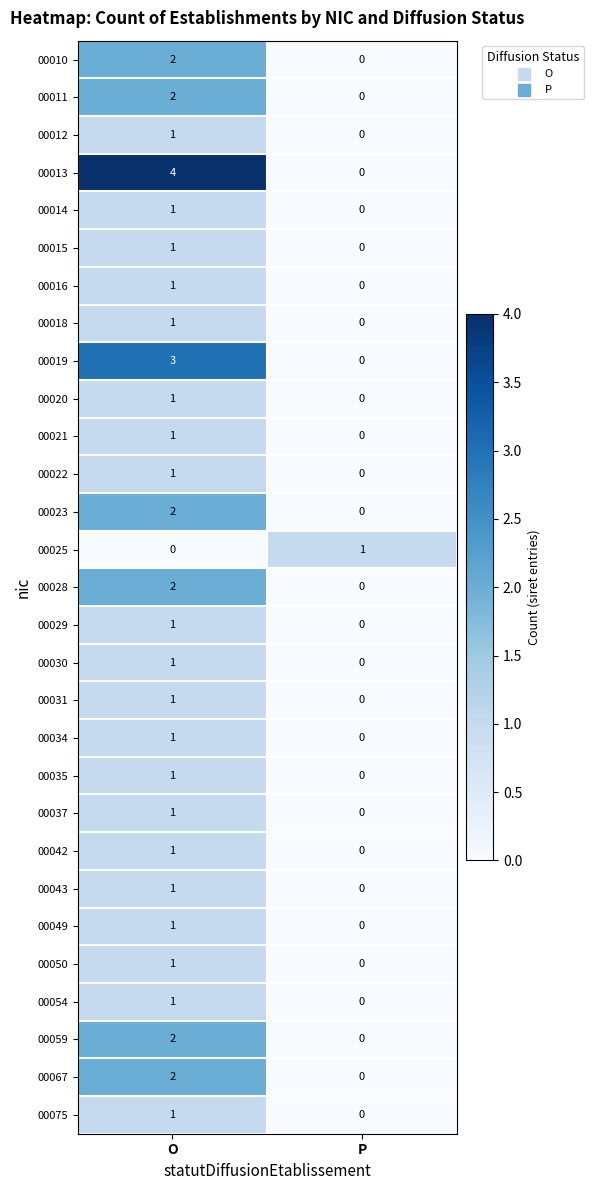

Which series changed the most between O and P?

00013